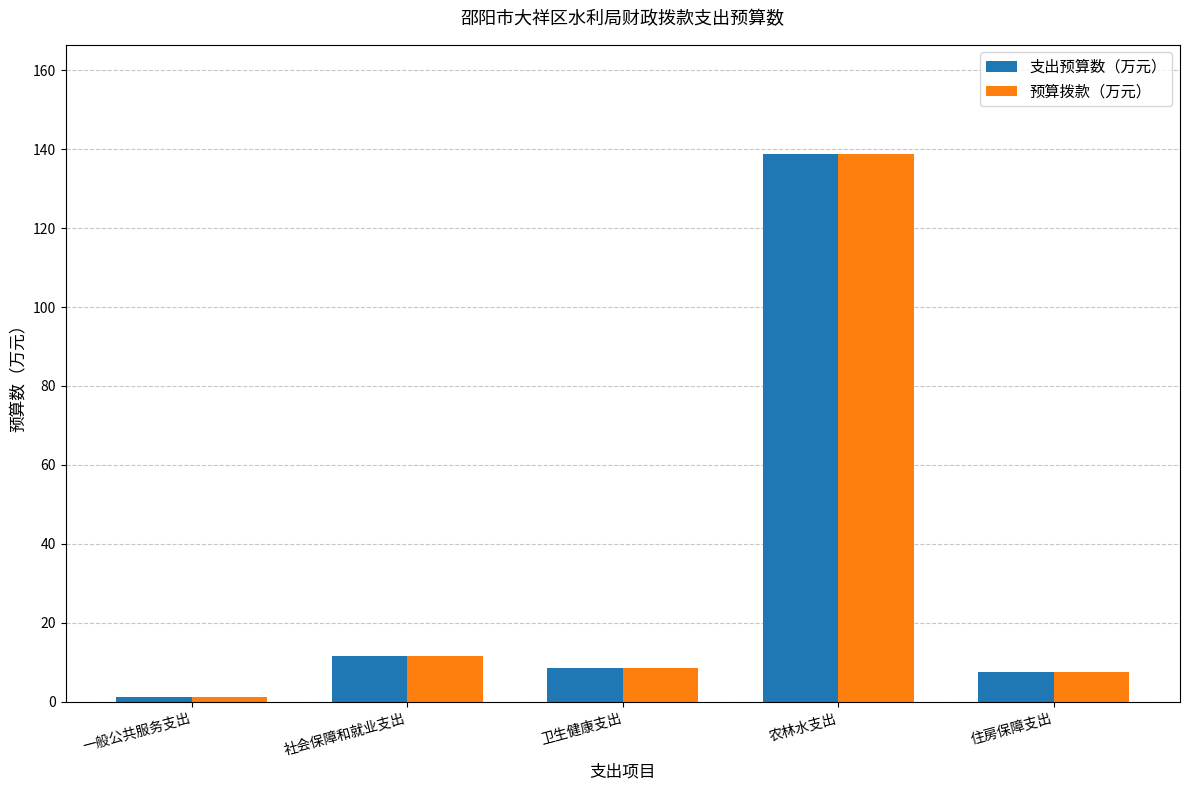

The value of 预算拨款（万元） at 社会保障和就业支出 is 11.7. True or false?

True